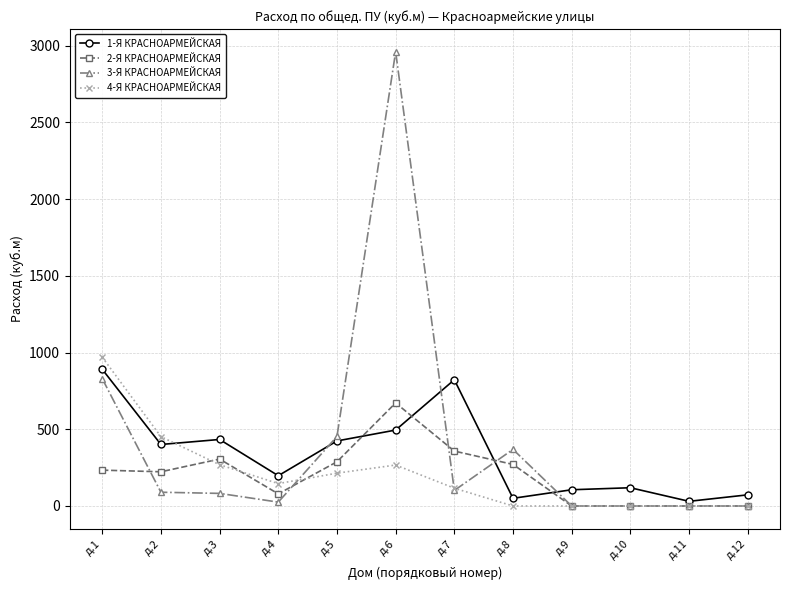

What value does the 2-Я КРАСНОАРМЕЙСКАЯ series have at д.7?

358.0